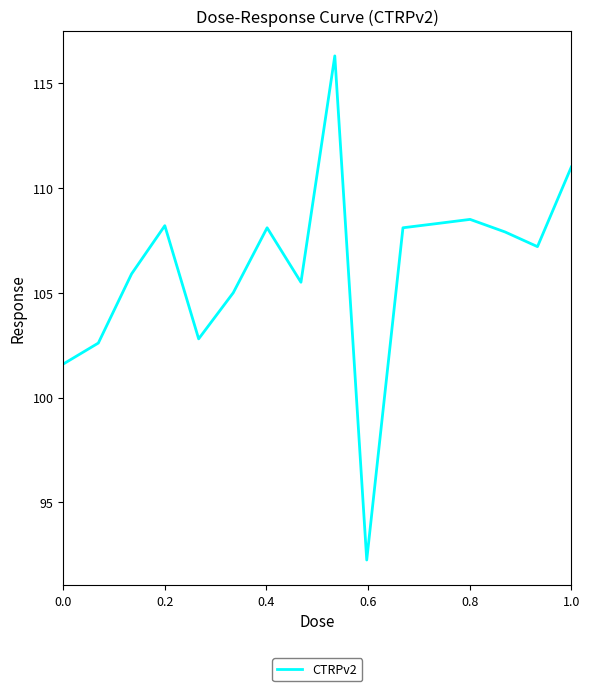

What is the greatest value displayed?

116.3